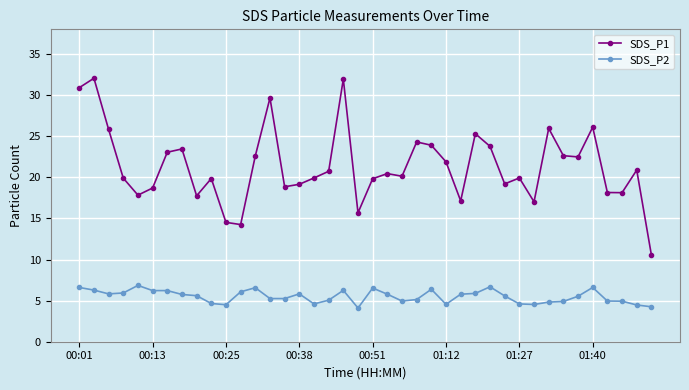

What is the difference between the second highest and second lowest values in the SDS_P1 series?

17.7